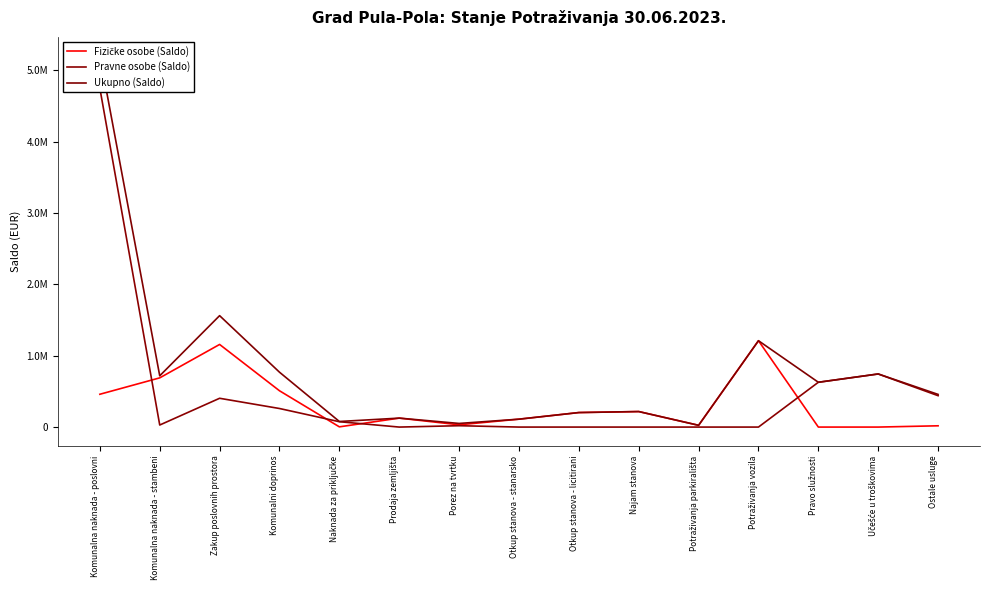

List the series in order of their overall mean, lowest first.

Fizičke osobe (Saldo), Pravne osobe (Saldo), Ukupno (Saldo)